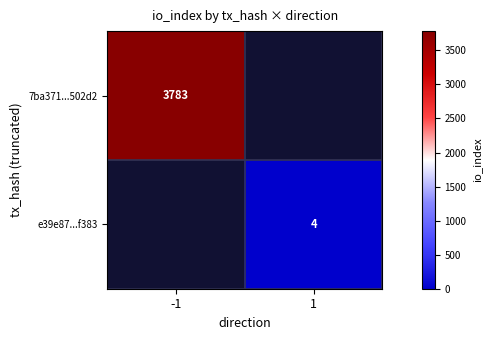

True or false: e39e87...f383 has a value of 7 at 1.

False